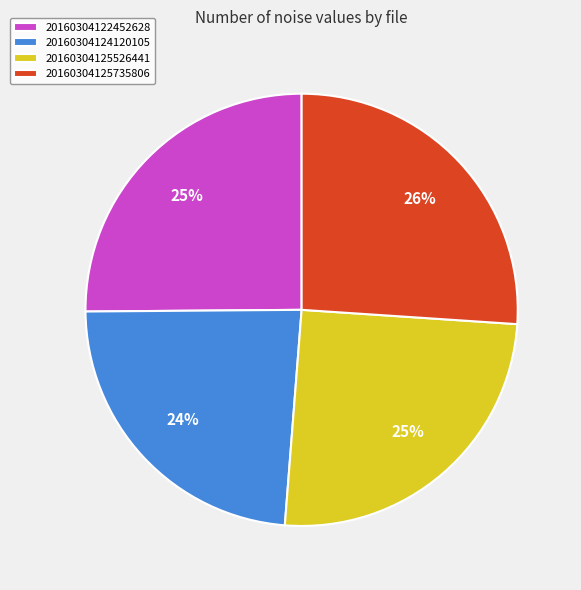

To the nearest percent, what portion does 20160304125735806 represent?

26%